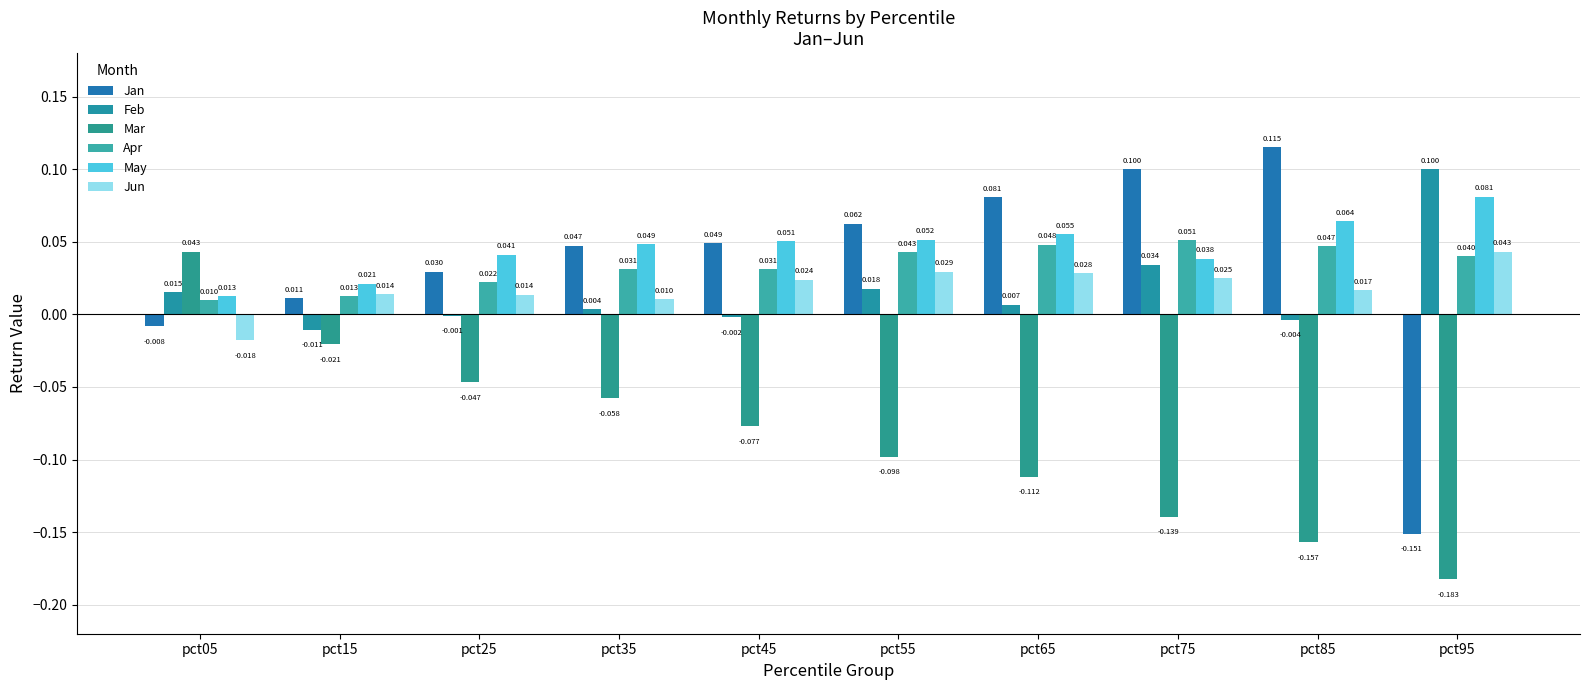

At how many categories does at least one series exceed 0?

10